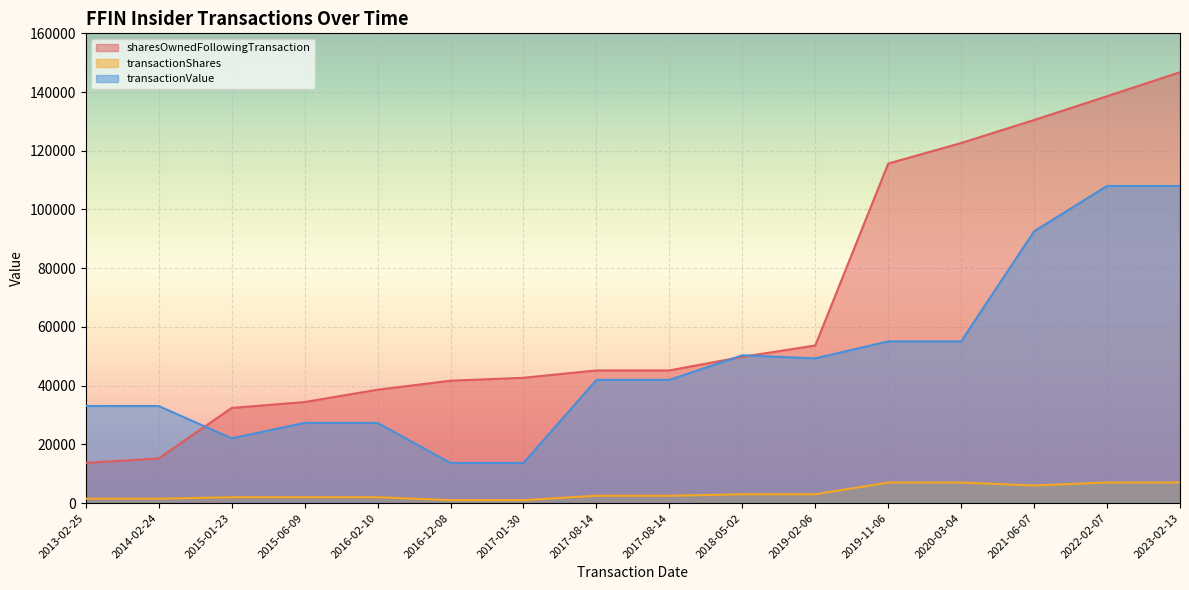

Reading left to right, what are all the values shown in this chart?

sharesOwnedFollowingTransaction: 2013-02-25=13704	2014-02-24=15203	2015-01-23=32406	2015-06-09=34406	2016-02-10=38619	2016-12-08=41682	2017-01-30=42682	2017-08-14=45182	2017-08-14=45182	2018-05-02=49807	2019-02-06=53676	2019-11-06=115643	2020-03-04=122643	2021-06-07=130475	2022-02-07=138584	2023-02-13=146766
transactionShares: 2013-02-25=1500	2014-02-24=1499	2015-01-23=2000	2015-06-09=2000	2016-02-10=2000	2016-12-08=1000	2017-01-30=1000	2017-08-14=2500	2017-08-14=2500	2018-05-02=3000	2019-02-06=3000	2019-11-06=7000	2020-03-04=7000	2021-06-07=6000	2022-02-07=7000	2023-02-13=7000
transactionValue: 2013-02-25=33075	2014-02-24=33053	2015-01-23=22060	2015-06-09=27320	2016-02-10=27320	2016-12-08=13660	2017-01-30=13660	2017-08-14=41950	2017-08-14=41950	2018-05-02=50340	2019-02-06=49290	2019-11-06=55090	2020-03-04=55090	2021-06-07=92580	2022-02-07=108010	2023-02-13=108010